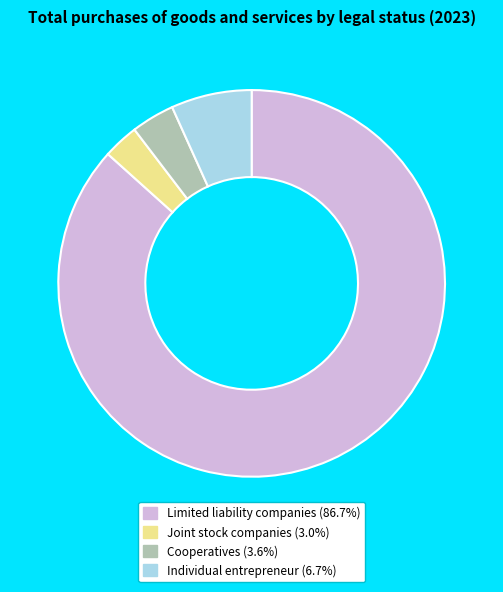

Do Joint stock companies and Cooperatives together represent more than half of the pie?

No